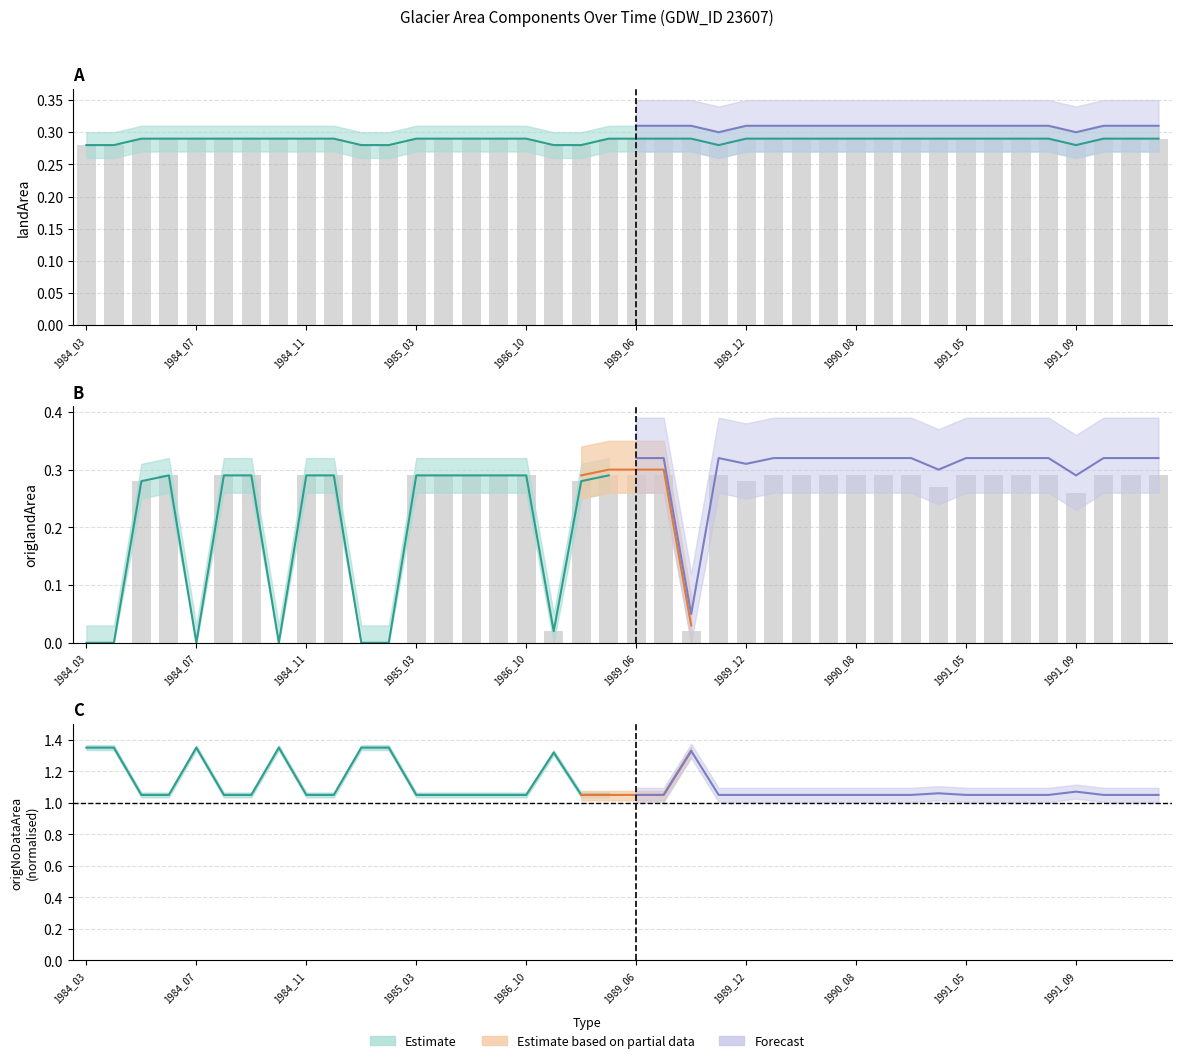

Is the value of landArea at 1991_04 greater than the value of origlandArea at 1990_10?

No